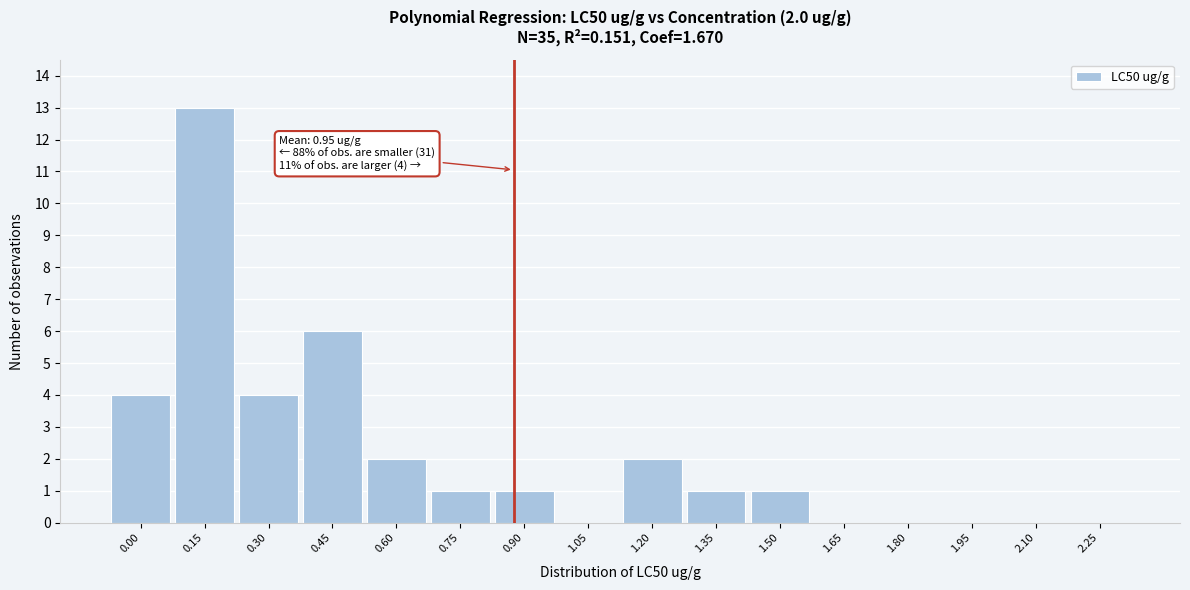

Reading right to left, what are all the values shown in this chart?

2.25=0	2.10=0	1.95=0	1.80=0	1.65=0	1.50=1	1.35=1	1.20=2	1.05=0	0.90=1	0.75=1	0.60=2	0.45=6	0.30=4	0.15=13	0.00=4